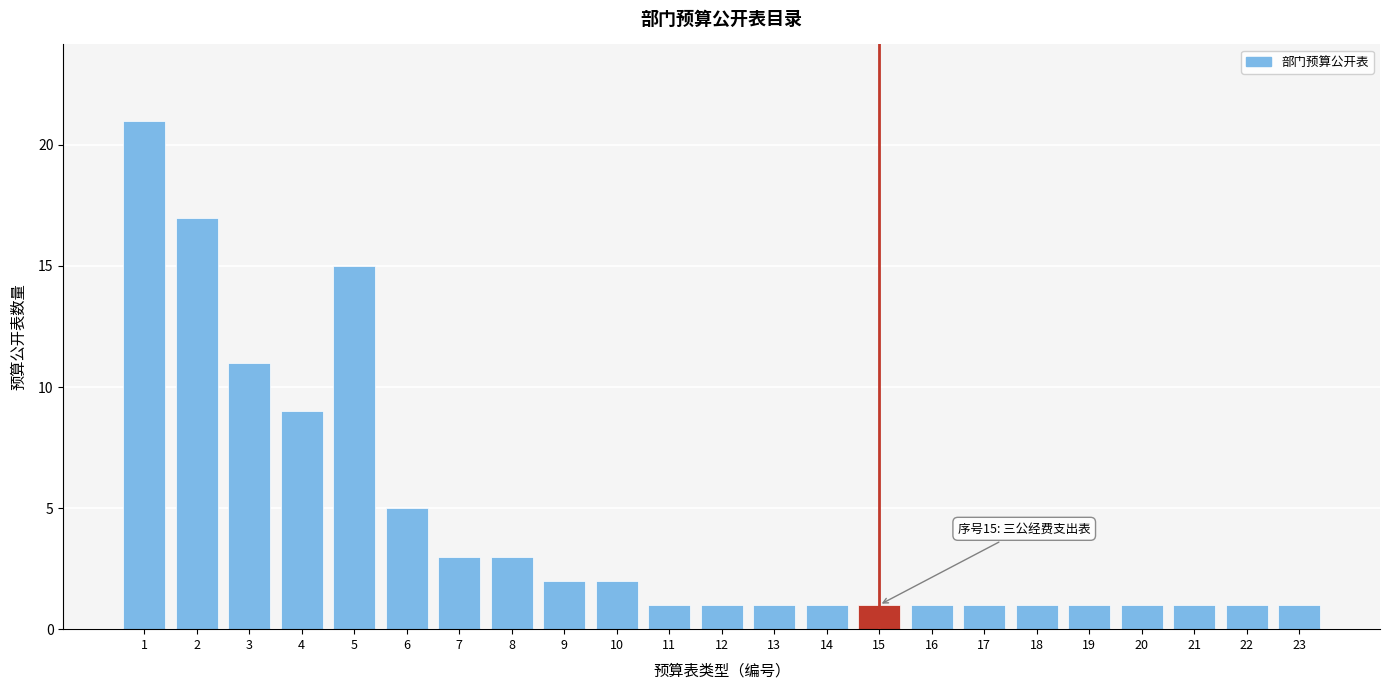

Reading right to left, extract all data points from this chart.

23=1	22=1	21=1	20=1	19=1	18=1	17=1	16=1	15=1	14=1	13=1	12=1	11=1	10=2	9=2	8=3	7=3	6=5	5=15	4=9	3=11	2=17	1=21